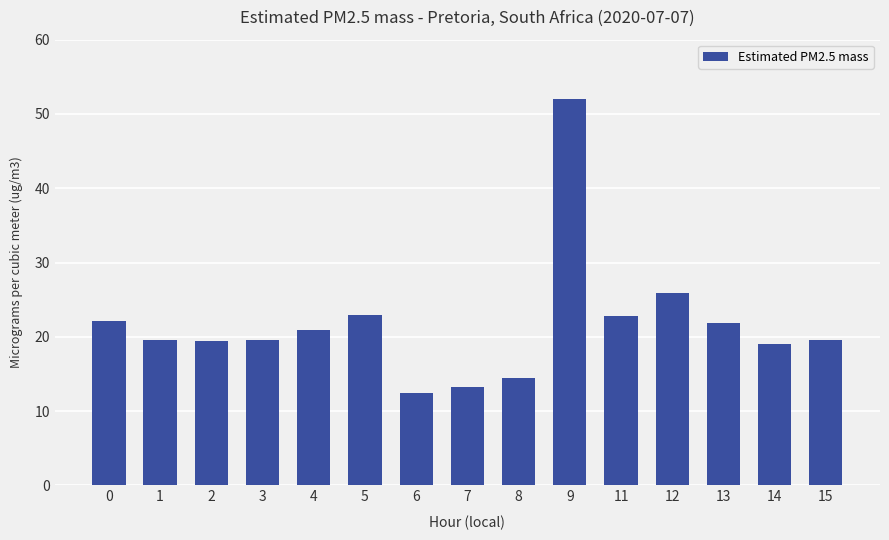

The chart shows a value of 29.0 at 0. True or false?

False